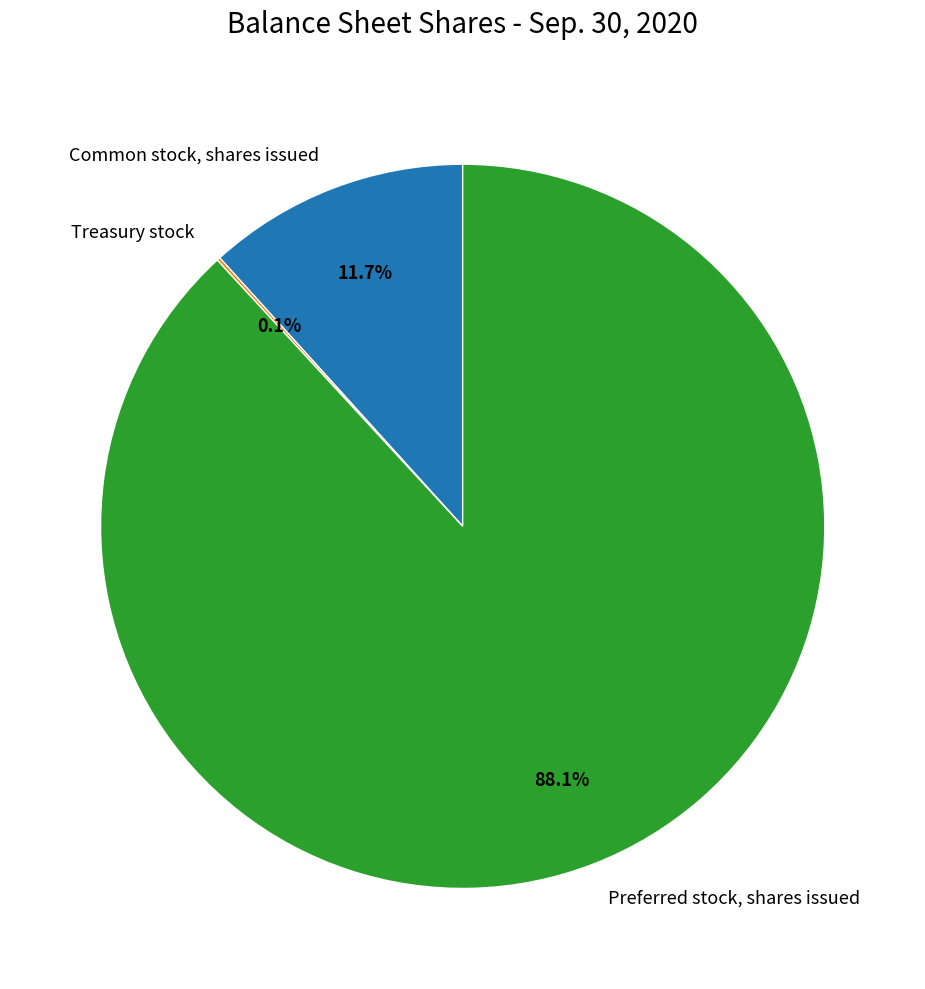

Is there a majority slice in this chart?

Yes